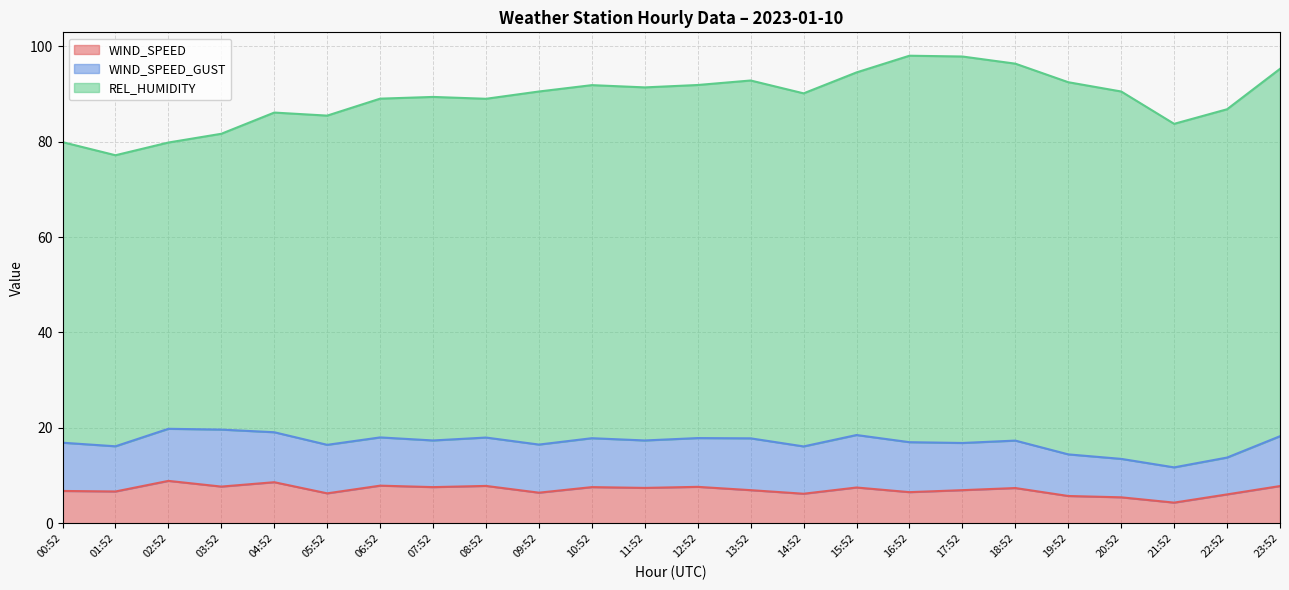

The WIND_SPEED series shows 9.8 at 20:52. True or false?

False